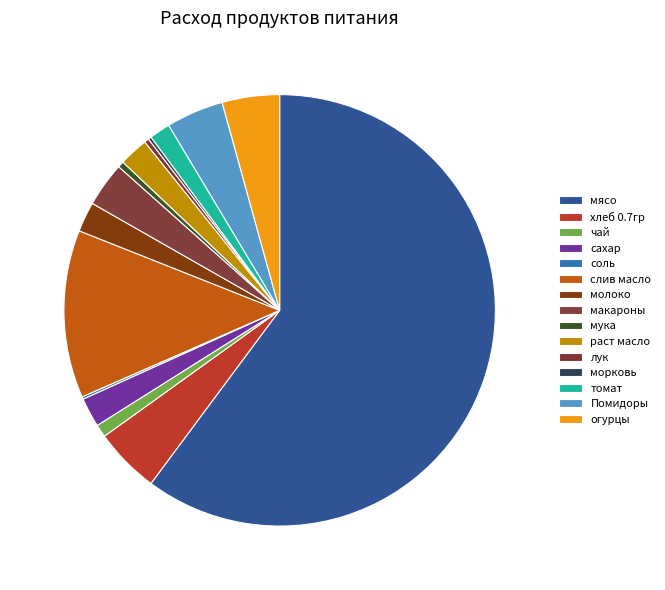

Which category has the biggest portion of the pie?

мясо